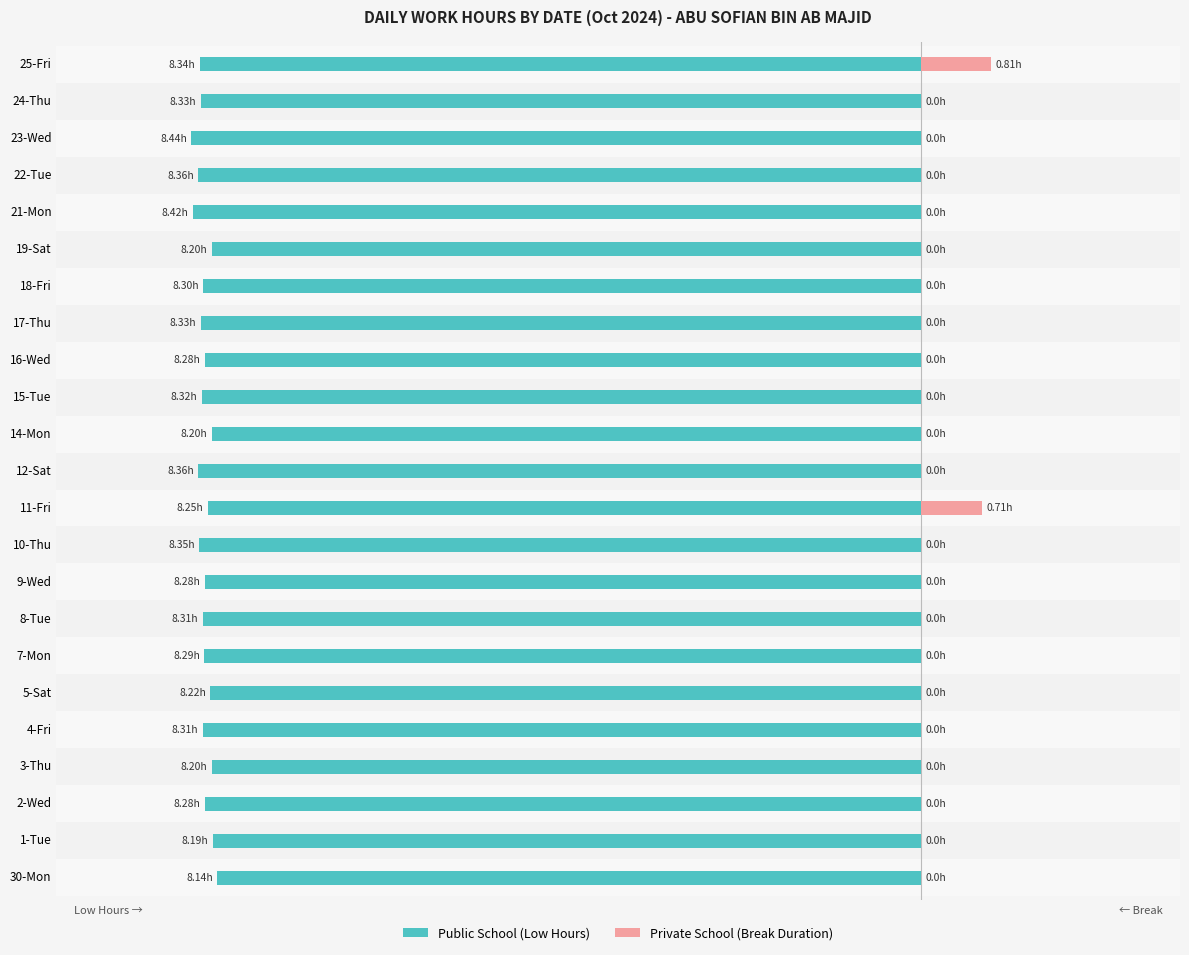

How many bars are there in total?

46